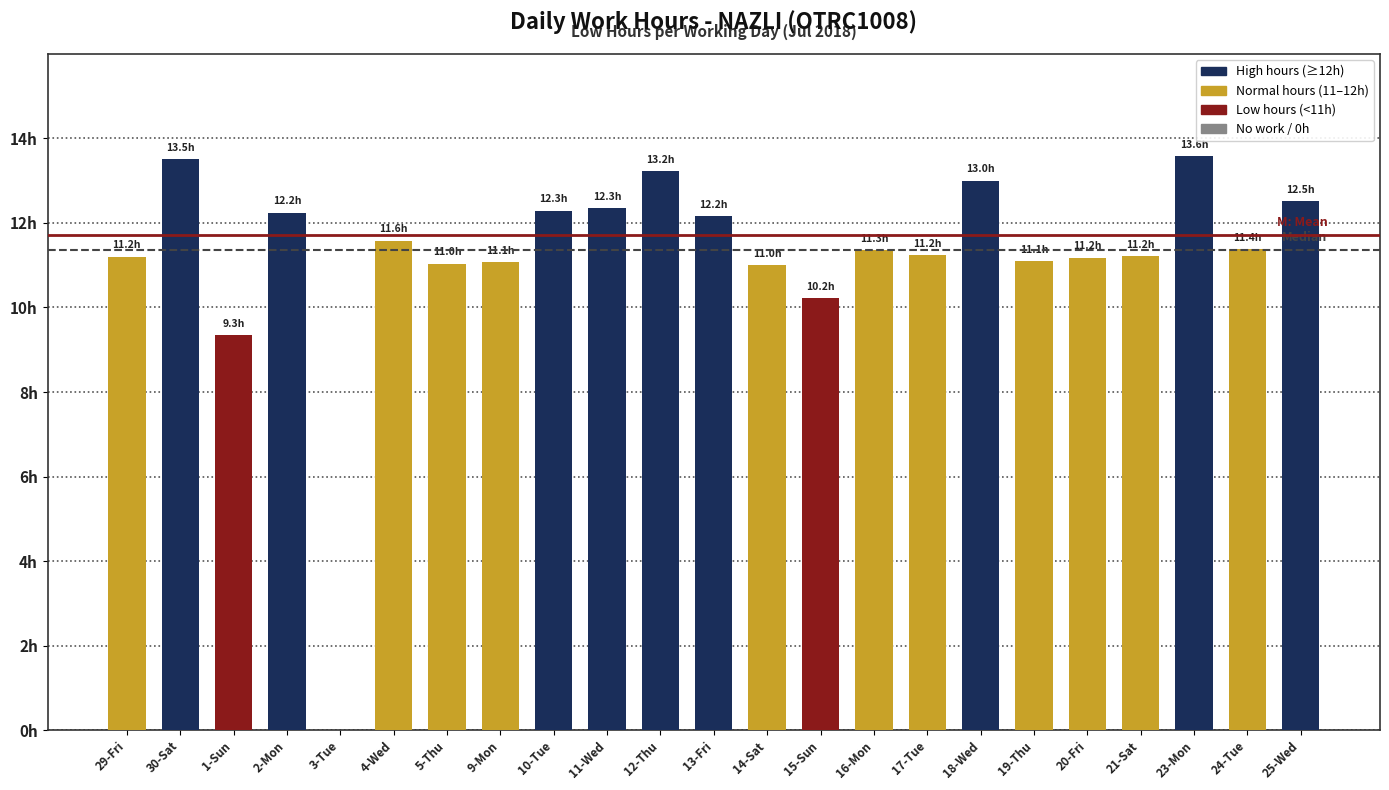

Reading left to right, extract all data points from this chart.

29-Fri=11.2	30-Sat=13.5	1-Sun=9.3	2-Mon=12.2	3-Tue=0.0	4-Wed=11.6	5-Thu=11.0	9-Mon=11.1	10-Tue=12.3	11-Wed=12.3	12-Thu=13.2	13-Fri=12.2	14-Sat=11.0	15-Sun=10.2	16-Mon=11.3	17-Tue=11.2	18-Wed=13.0	19-Thu=11.1	20-Fri=11.2	21-Sat=11.2	23-Mon=13.6	24-Tue=11.4	25-Wed=12.5